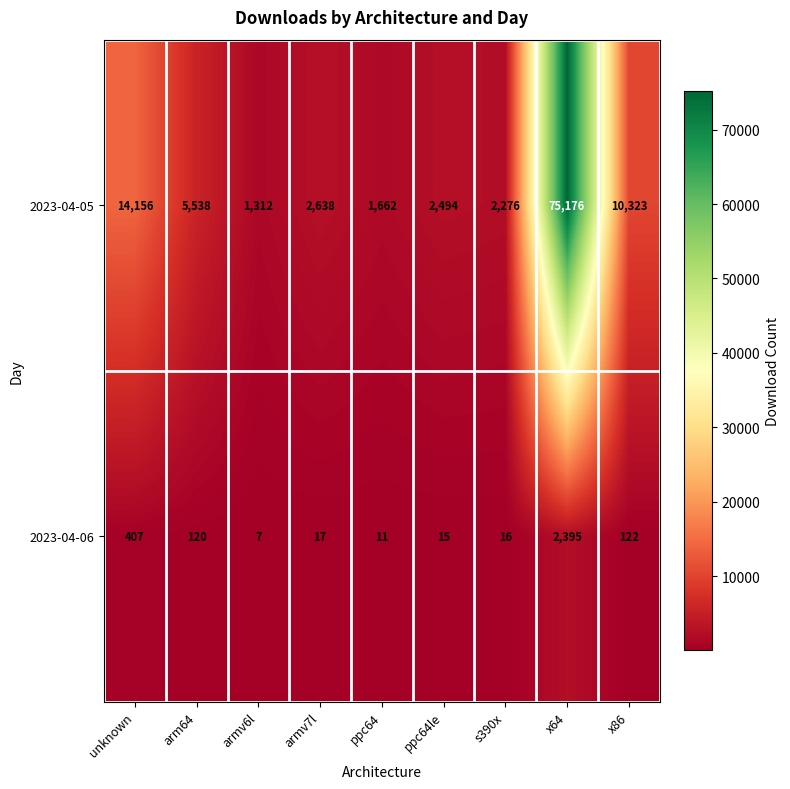

Rank the series by their maximum value, from highest to lowest.

2023-04-05, 2023-04-06